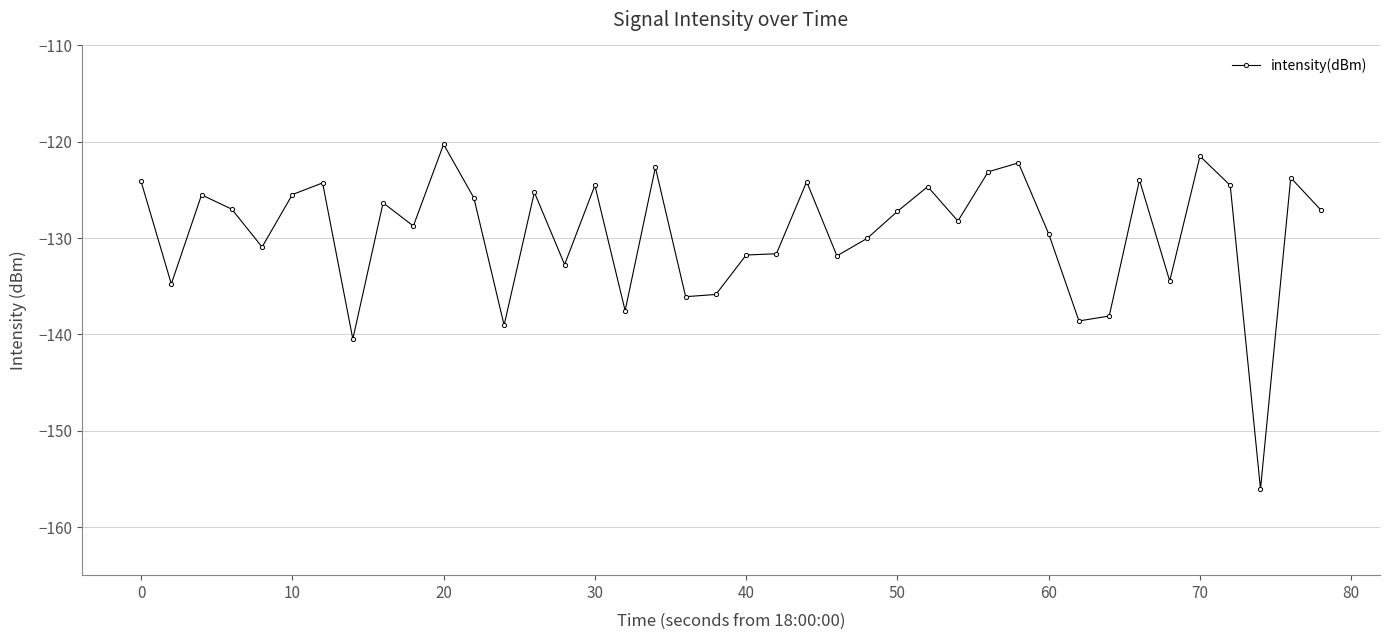

What is the average value?

-129.5